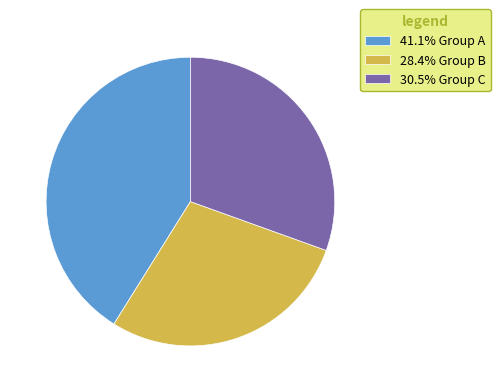

What is the ratio of the value at 41.1% Group A to the value at 28.4% Group B?

1.4